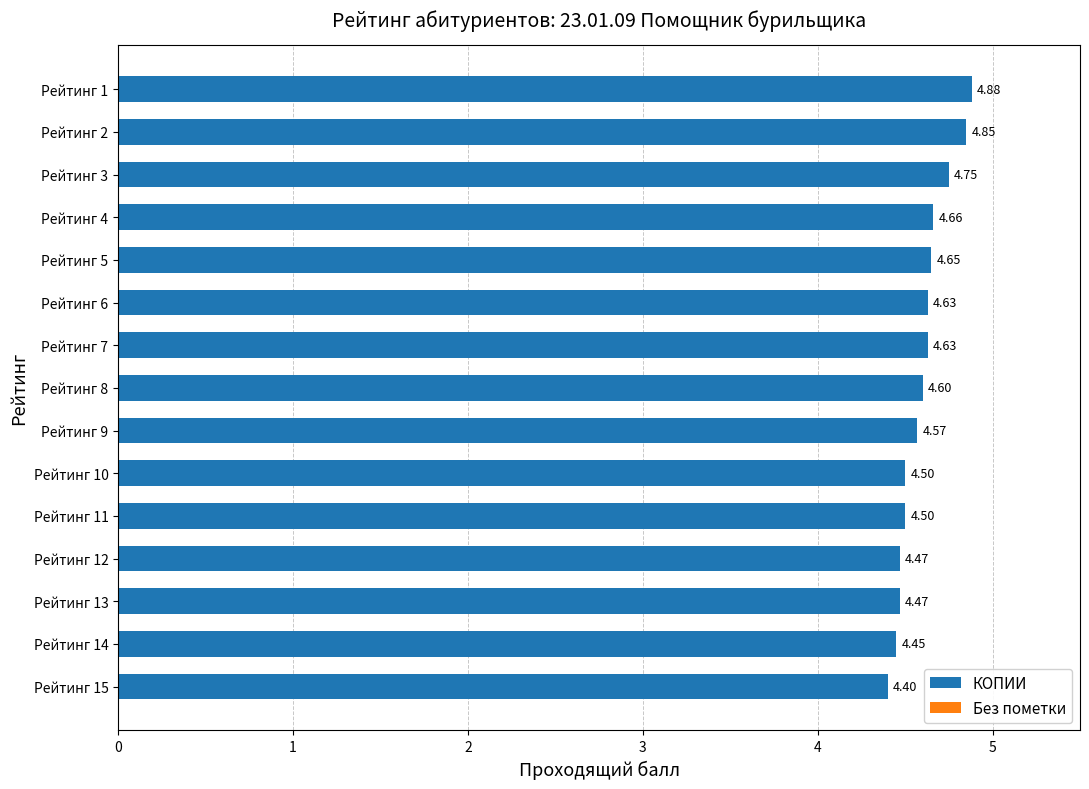

What is the average value?

4.6